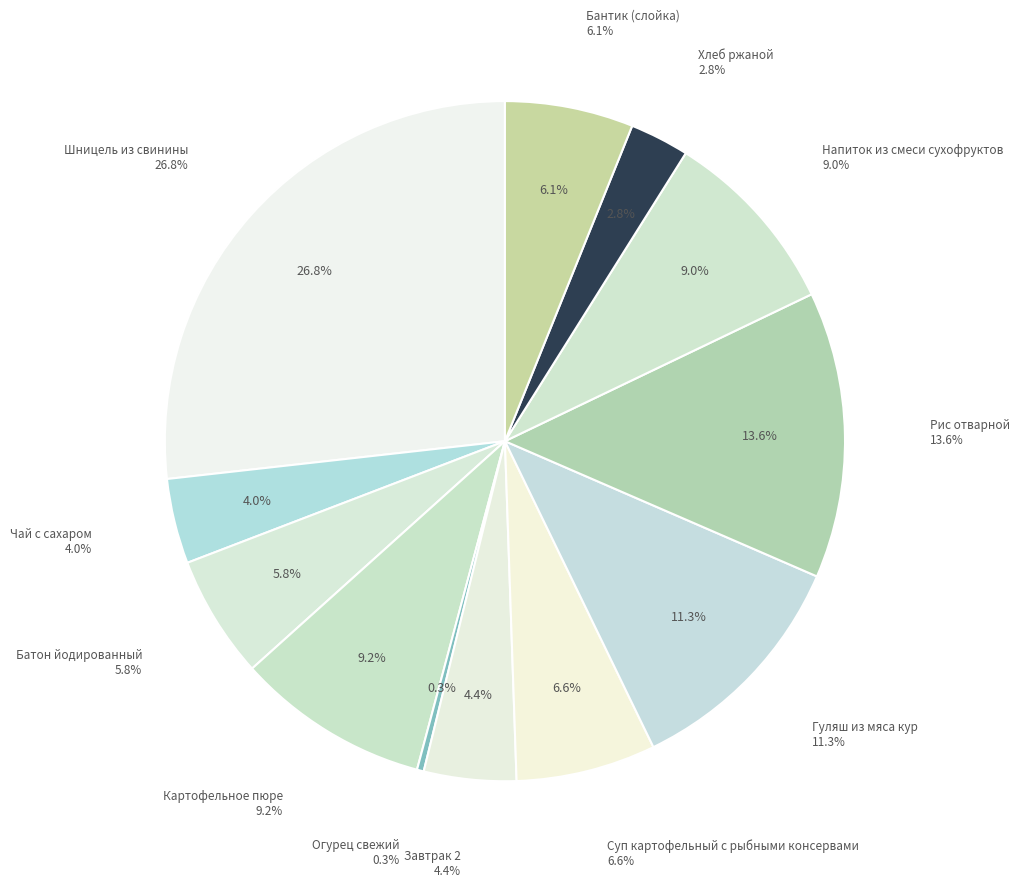

To the nearest percent, what is the combined percentage of Батон йодированный and Суп картофельный с рыбными консервами?

12%